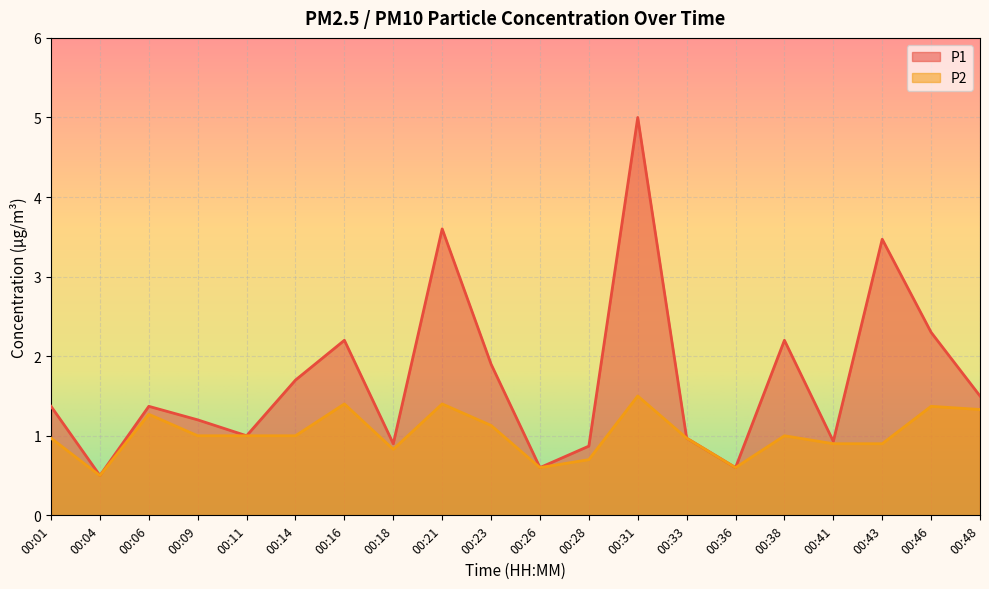

How many lines are shown in the chart?

2